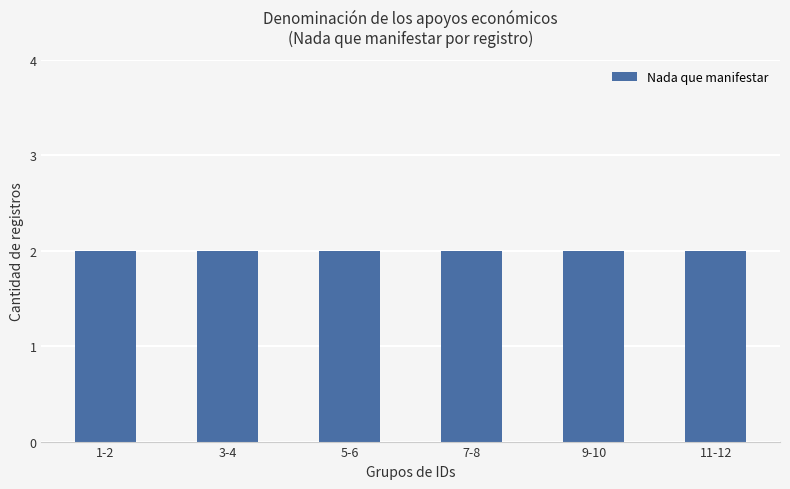

The value at 4 is 6. True or false?

False